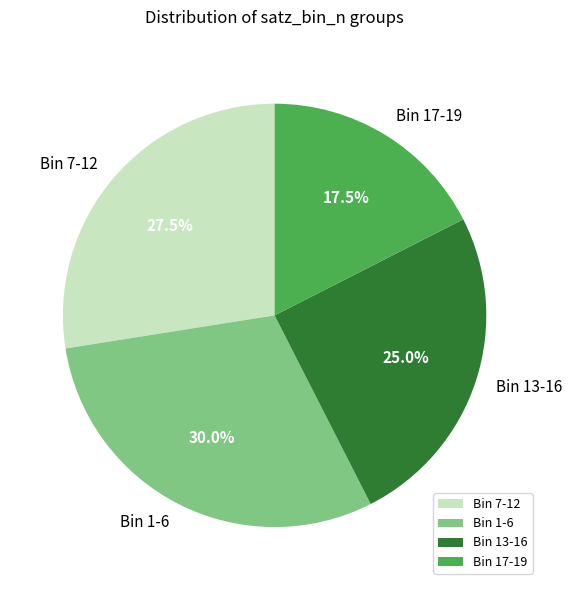

Approximately how many times larger is the value at Bin 17-19 compared to Bin 7-12?

0.6